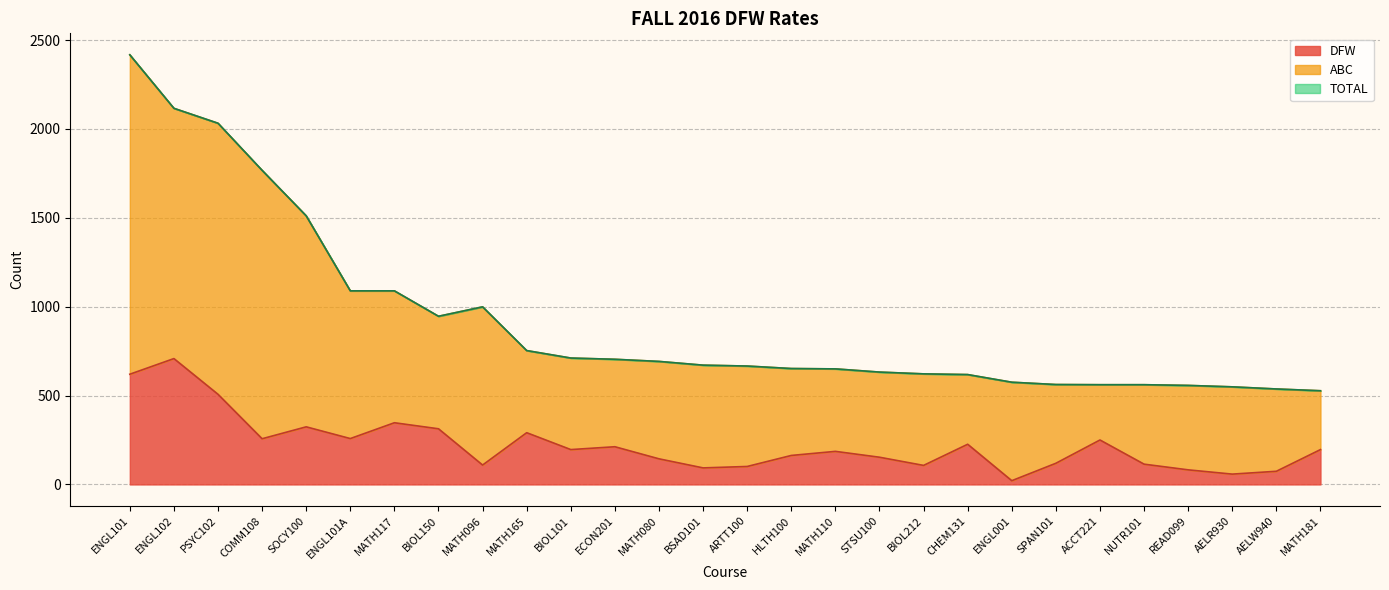

What position from the left is AELW940?

27